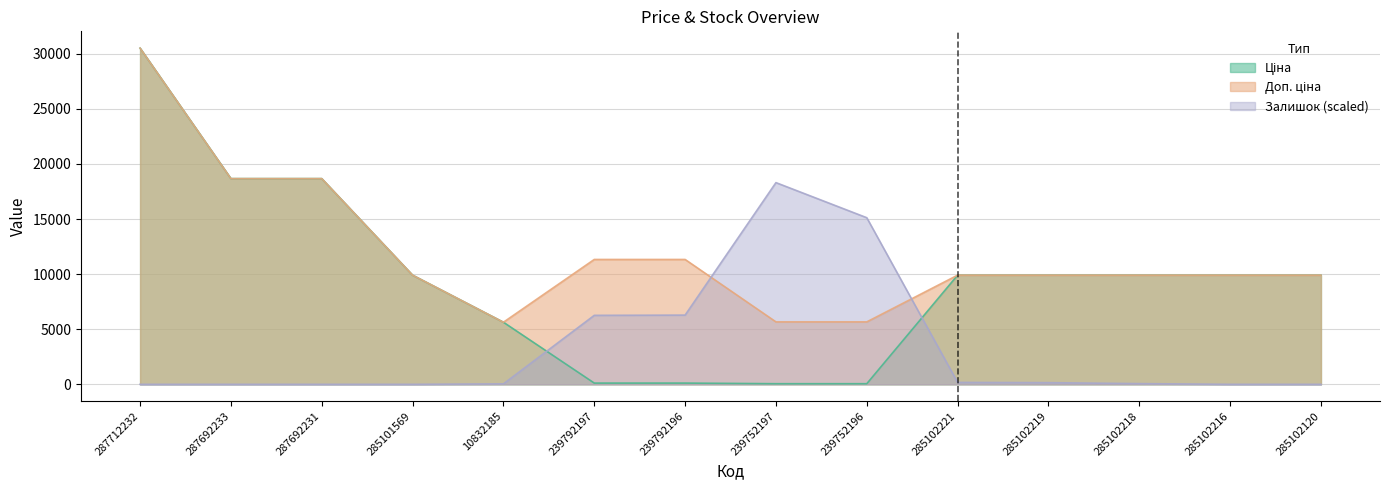

What is the difference between the second highest and second lowest values in the Доп. ціна series?

13004.5